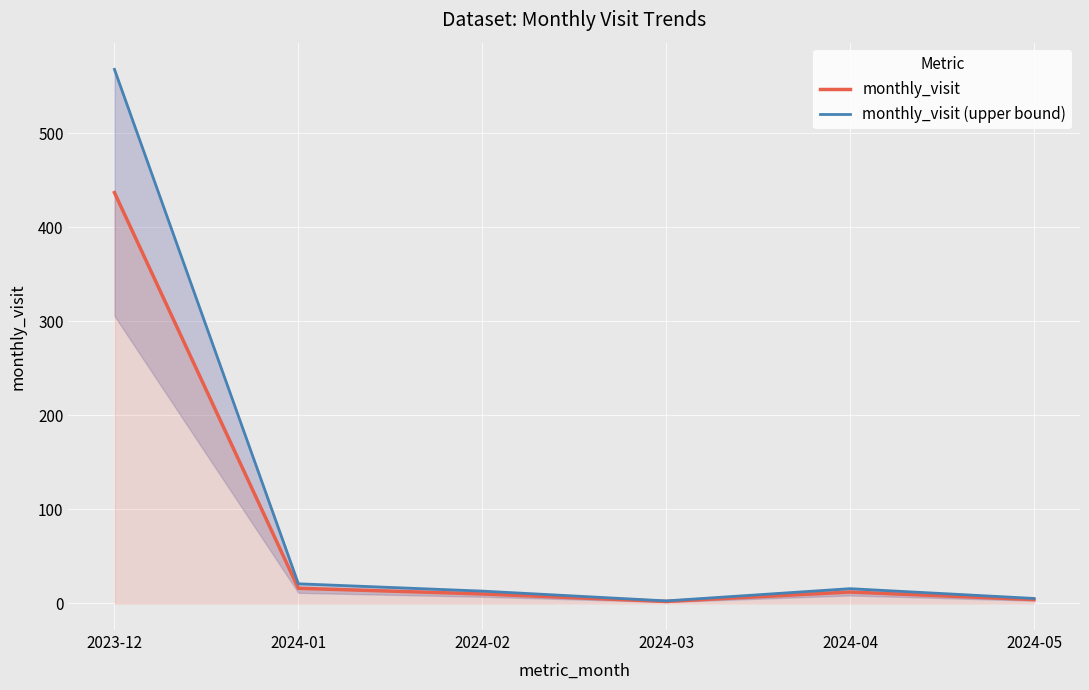

Reading right to left, list all the values displayed in this chart.

monthly_visit: 4.0	12.0	2.0	10.0	16.0	437.0
monthly_visit (upper bound): 5.2	15.6	2.6	13.0	20.8	568.1